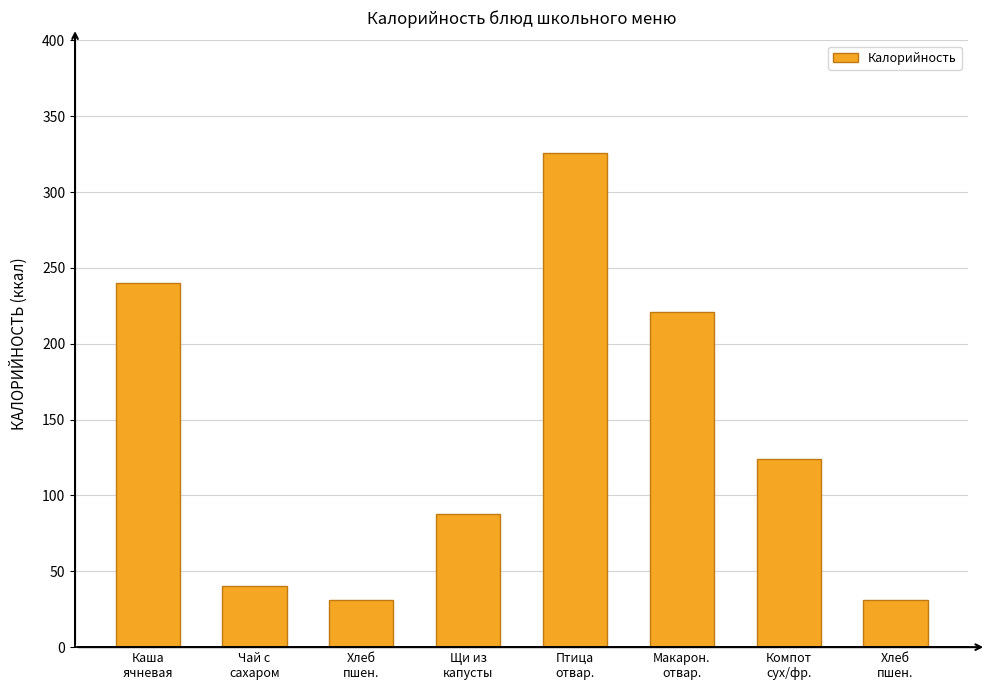

The chart shows a value of 124 at Компот
сух/фр.. True or false?

True